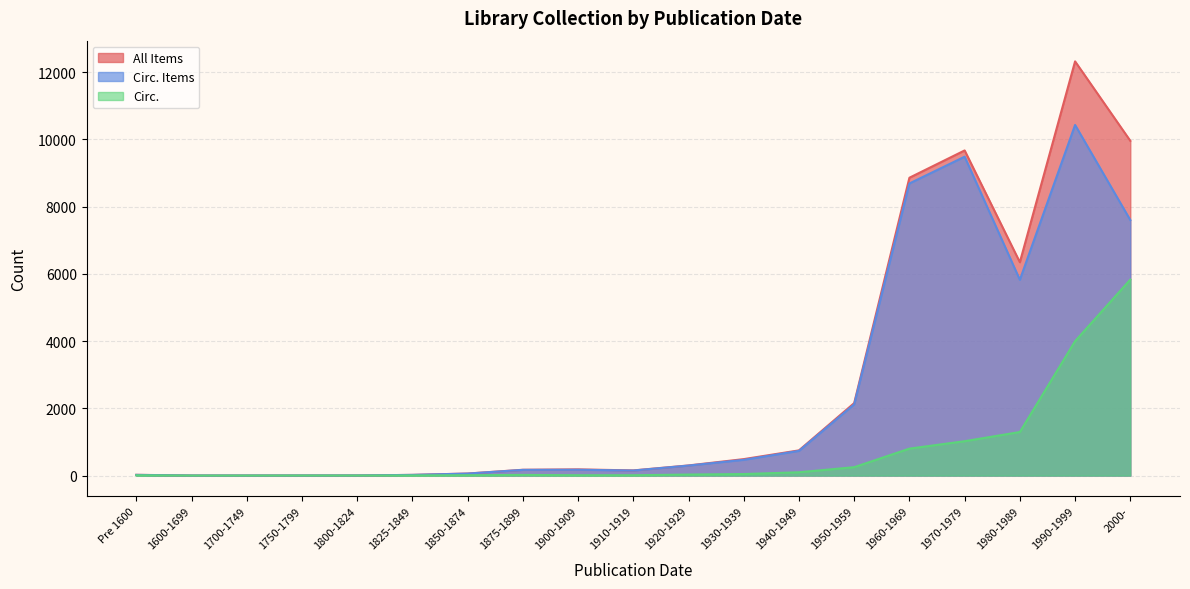

At how many categories does at least one series exceed 9919?

2